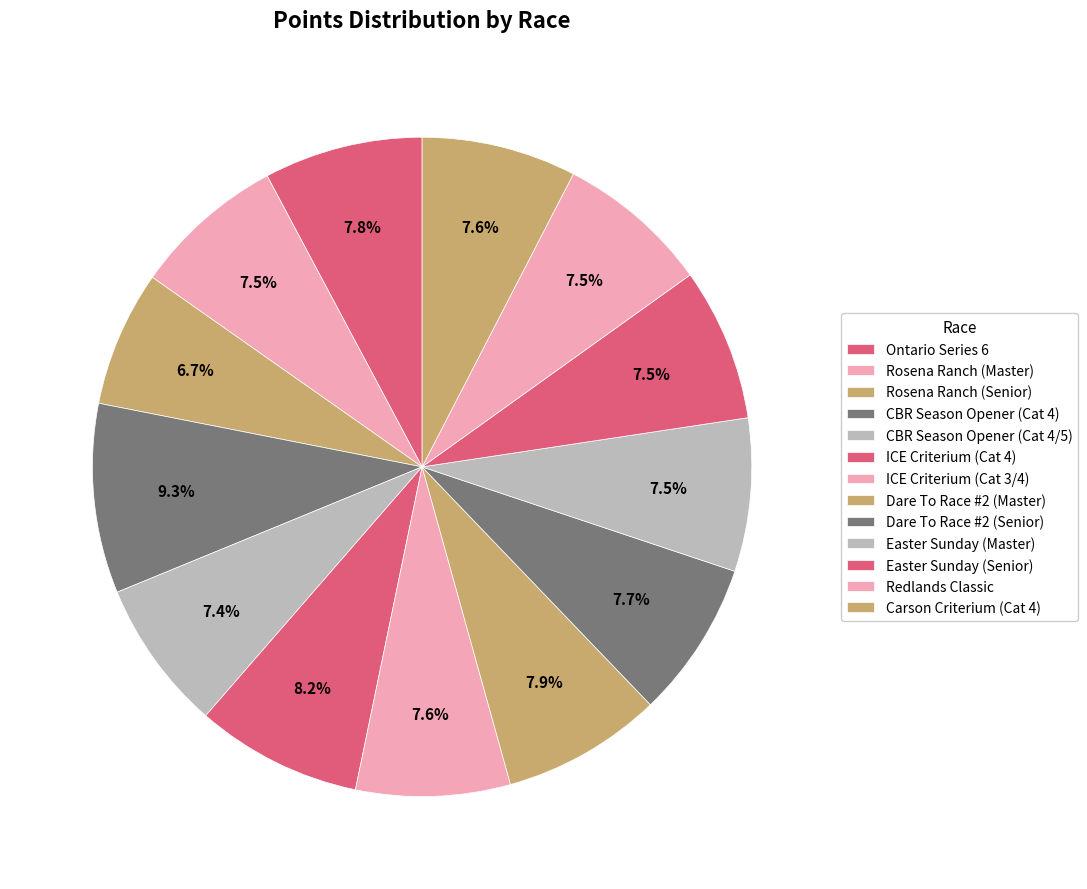

Count the number of slices in the pie.

13